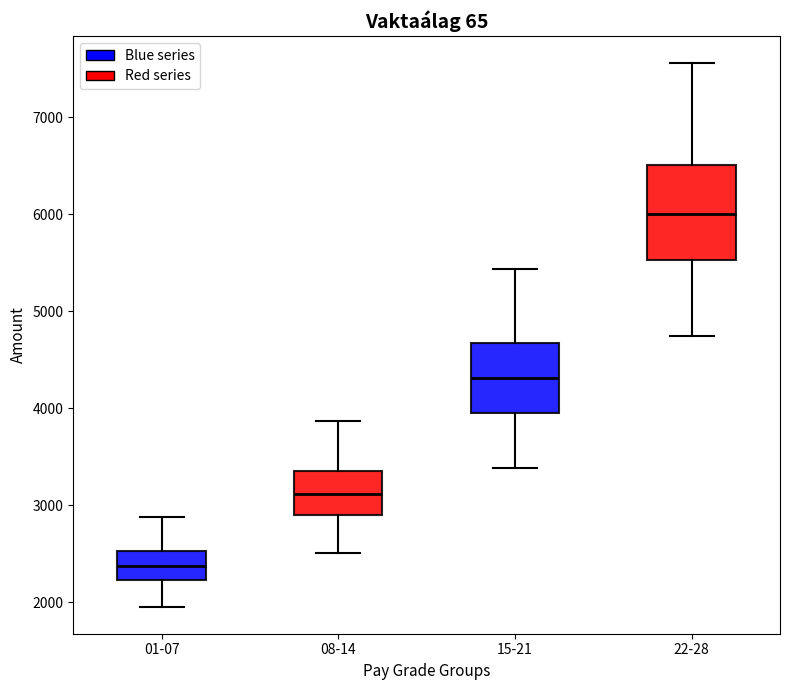

Which box is the tallest, from its lower edge to its upper edge?

22-28